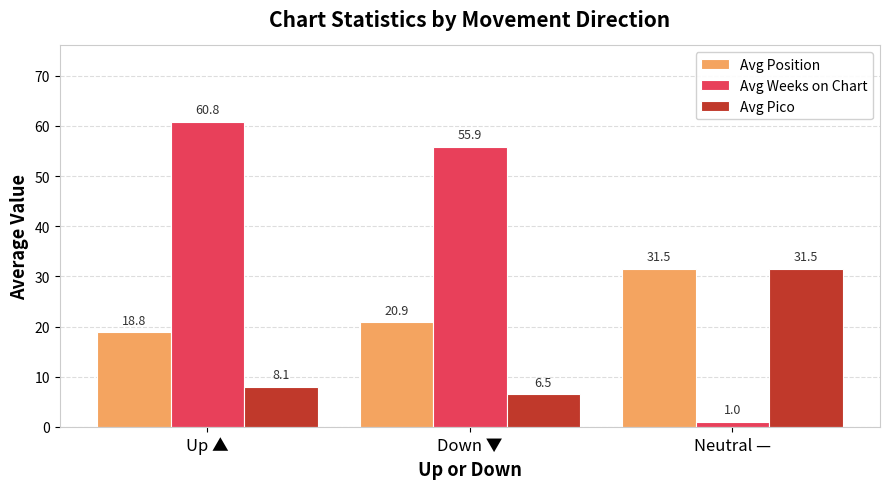

What is the spread (max minus min) of values at Up ▲?

52.8